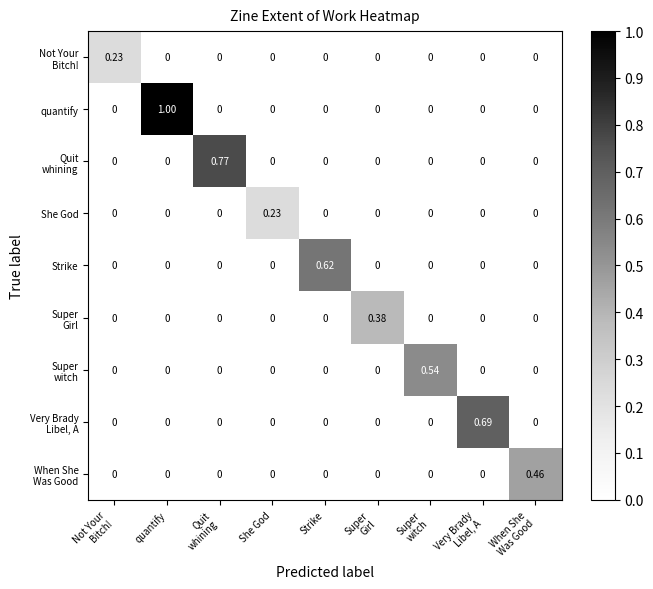

Which series has the largest range (max minus min)?

quantify